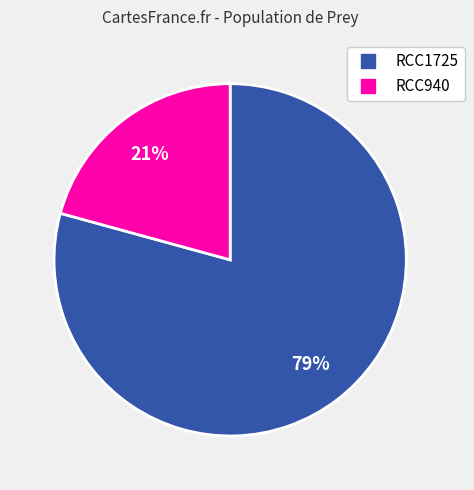

What is the majority slice?

RCC1725